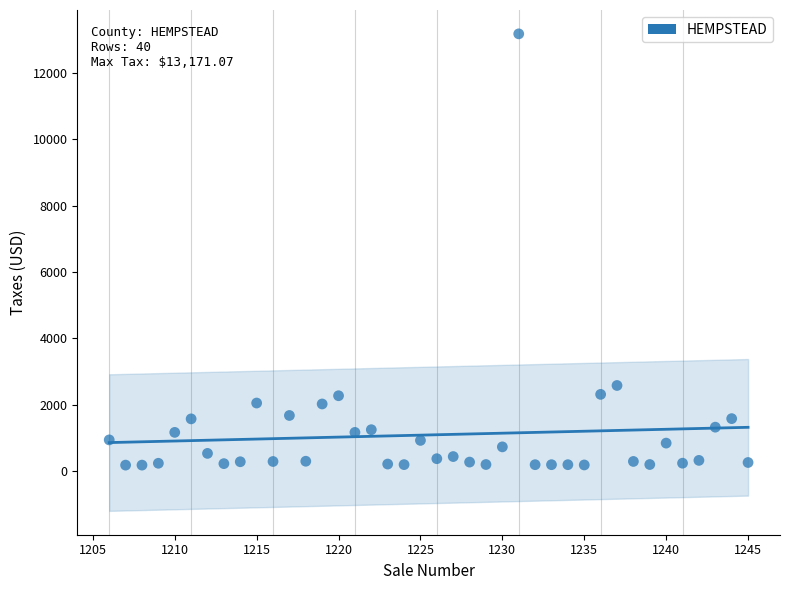

What is the range of X values (max minus min)?

39.0